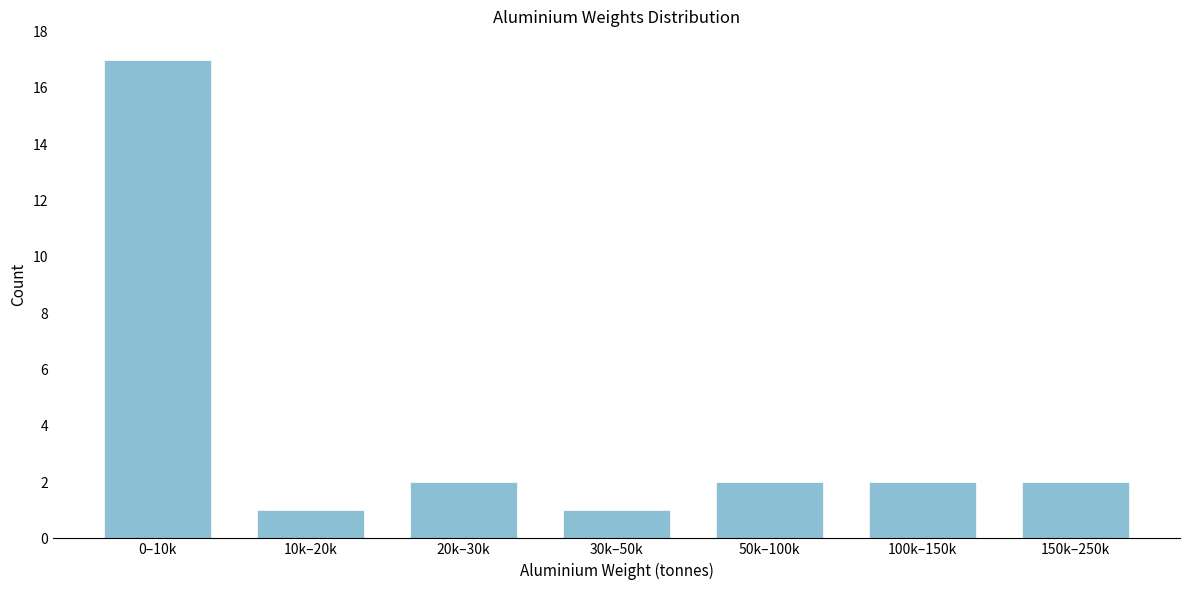

Reading left to right, what are all the values shown in this chart?

0–10k=17	10k–20k=1	20k–30k=2	30k–50k=1	50k–100k=2	100k–150k=2	150k–250k=2